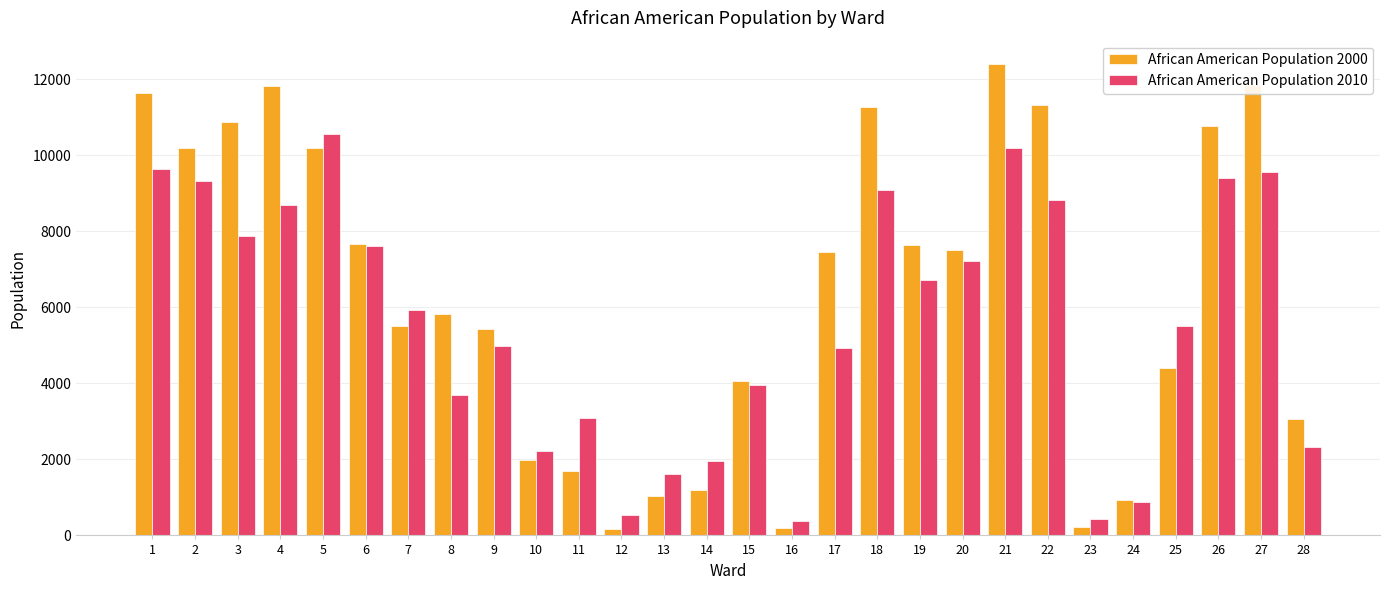

Rank the series by their maximum value, from highest to lowest.

African American Population 2000, African American Population 2010